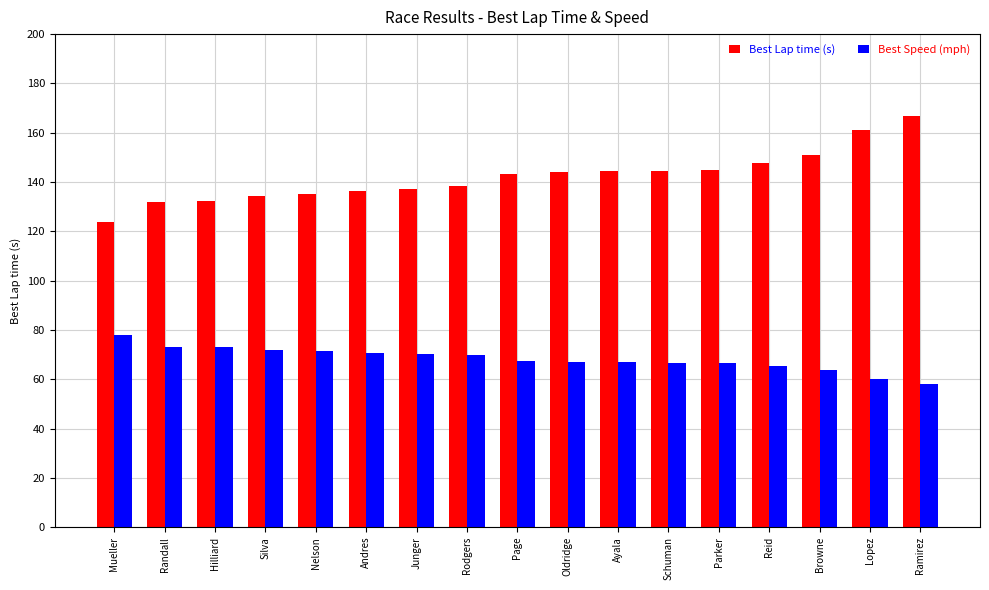

Which series has the largest total across all categories?

Best Lap time (s)